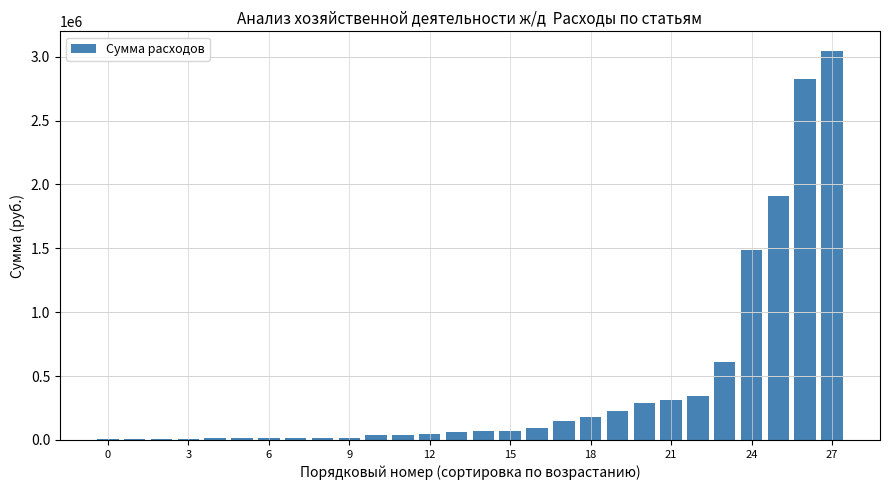

Are the bars grouped side by side (vs. stacked)?

No